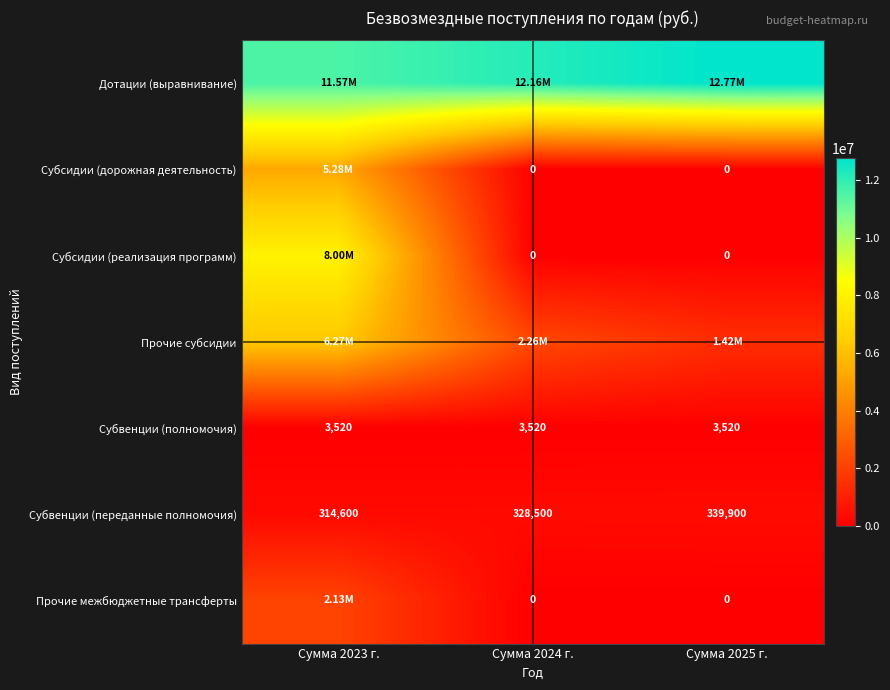

Is the value of Субвенции (переданные полномочия) at Сумма 2023 г. greater than the value of Субсидии (дорожная деятельность) at Сумма 2024 г.?

Yes